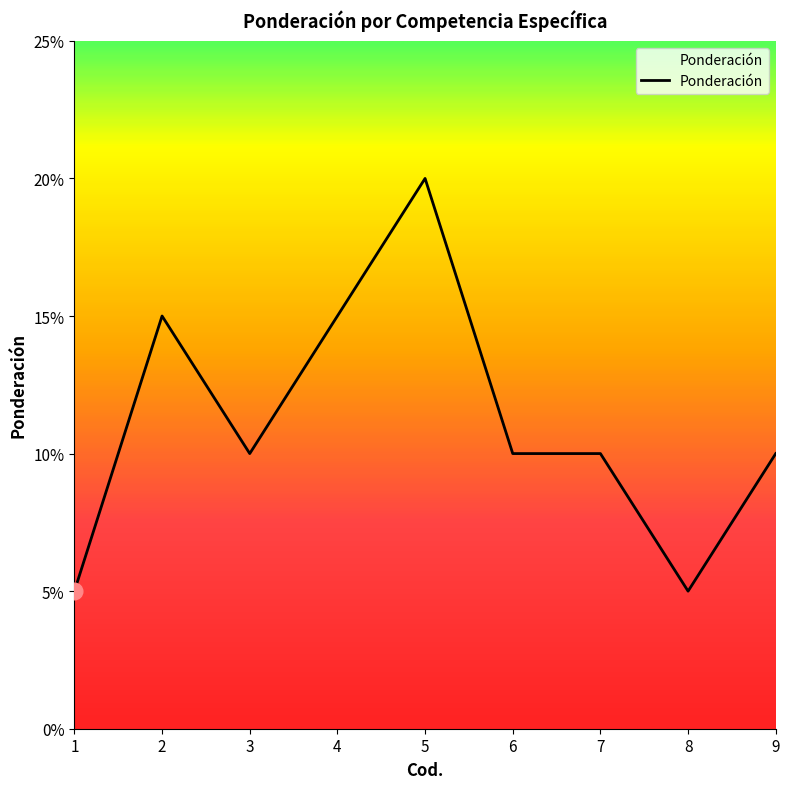

List the labels in order of value, largest first.

5, 2, 4, 3, 6, 7, 9, 1, 8